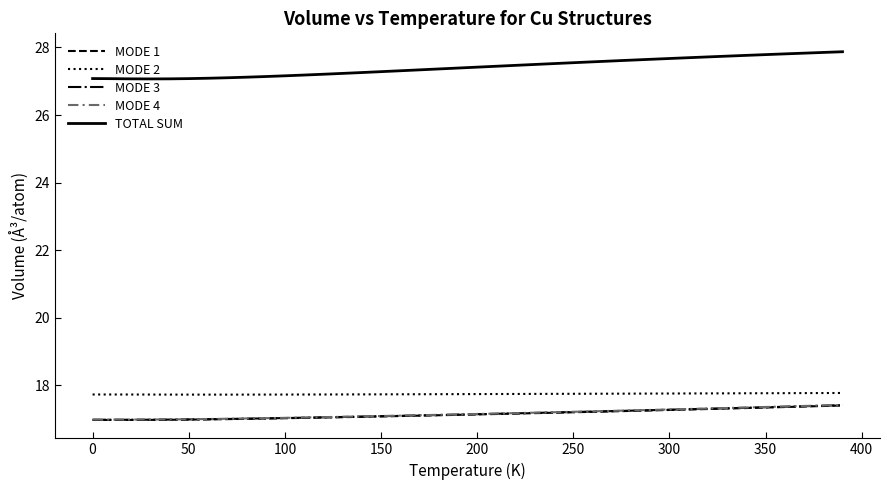

What is the minimum value for MODE 2?

17.7